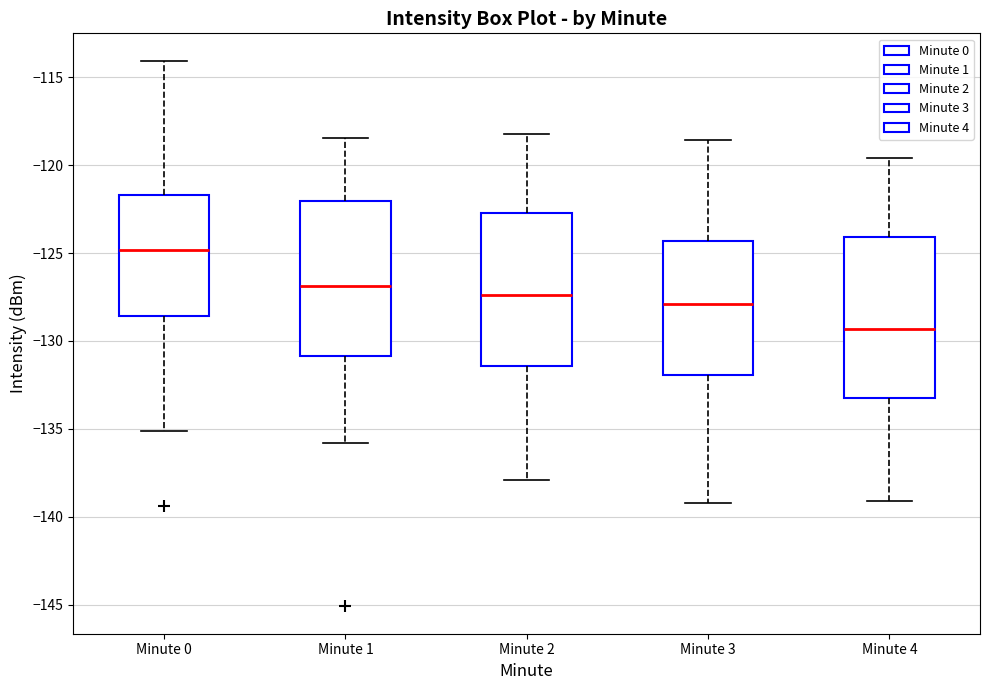

Which box's median line is the lowest?

Minute 4